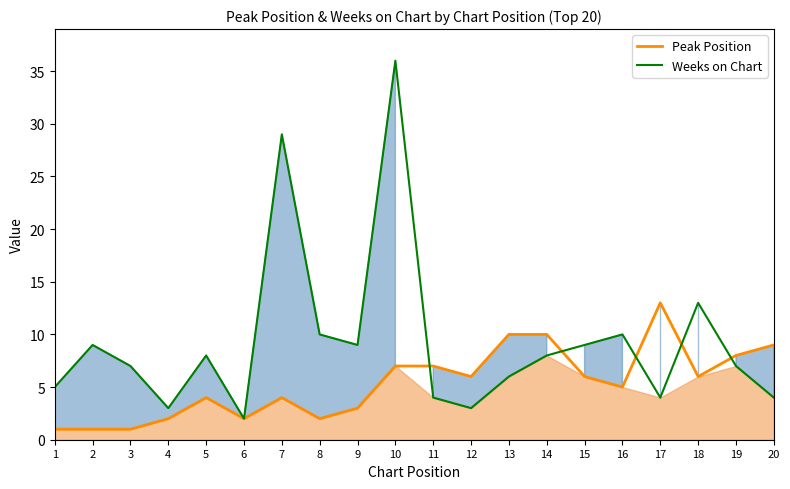

At which label is Peak Position closest to 7?

10